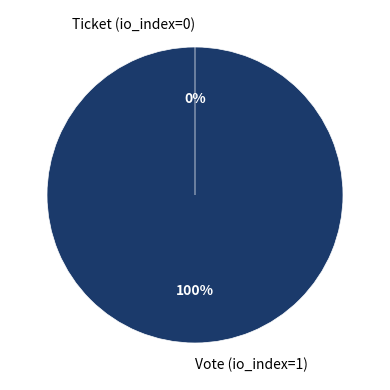

How many segments does this pie chart have?

2